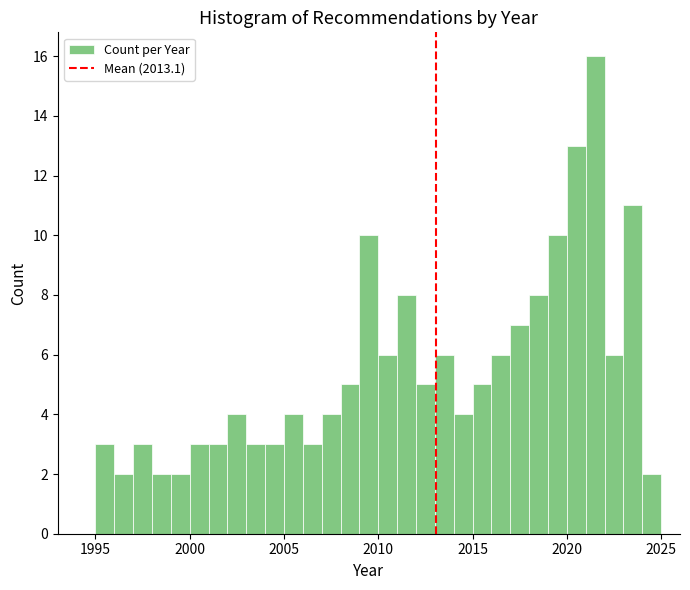

Around what value on the x-axis is the tallest bar? Give the approximate position of its centre, as read against the axis.

2021.5